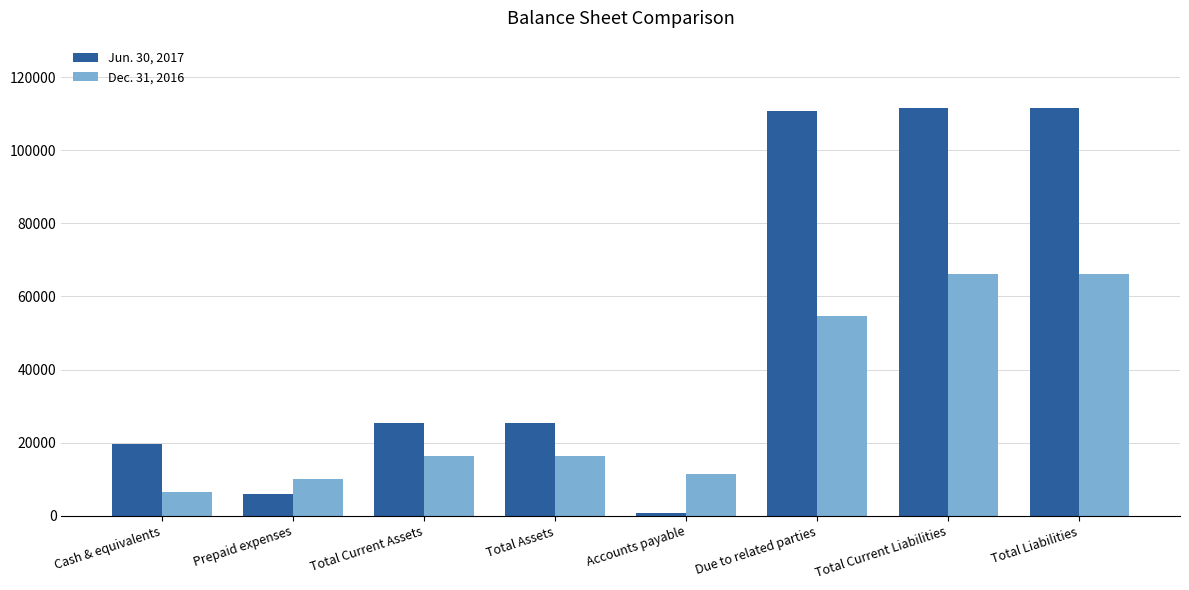

What is the average value of the Jun. 30, 2017 series?

51330